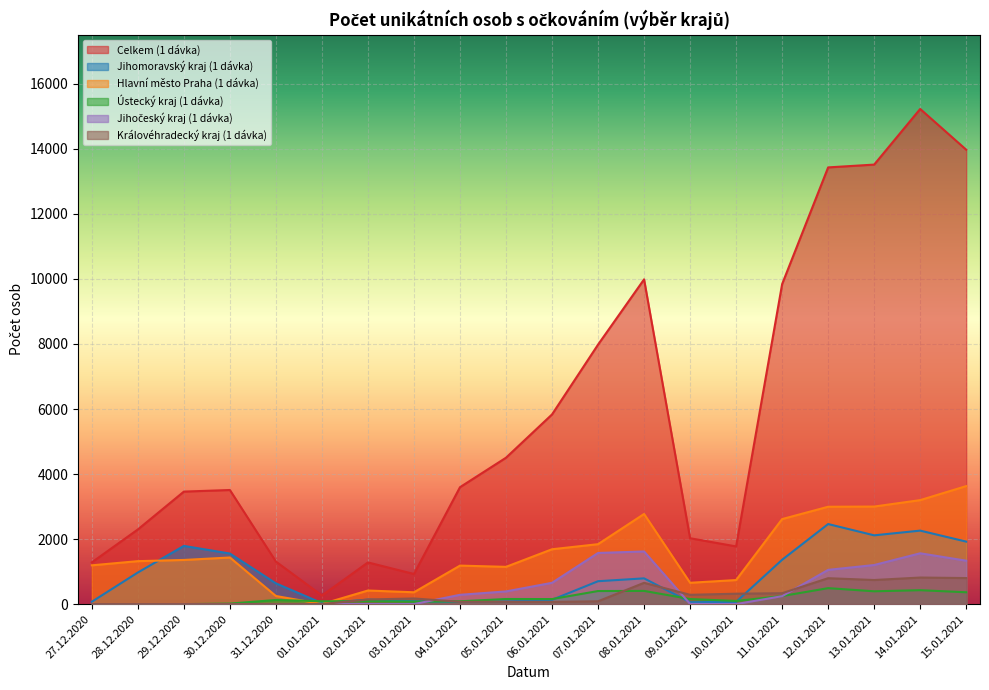

Is it true that Jihomoravský kraj (1 dávka) equals 140 at 05.01.2021?

False